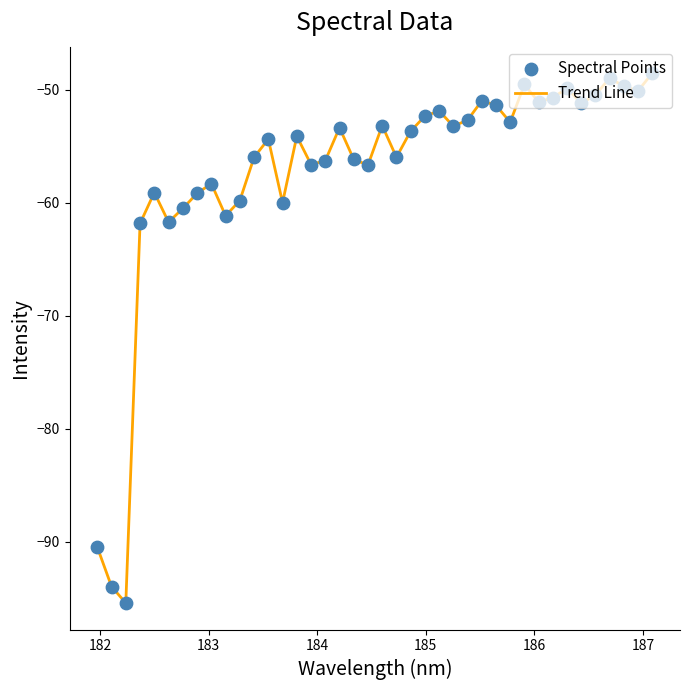

What is the difference between the maximum and minimum values?

46.8